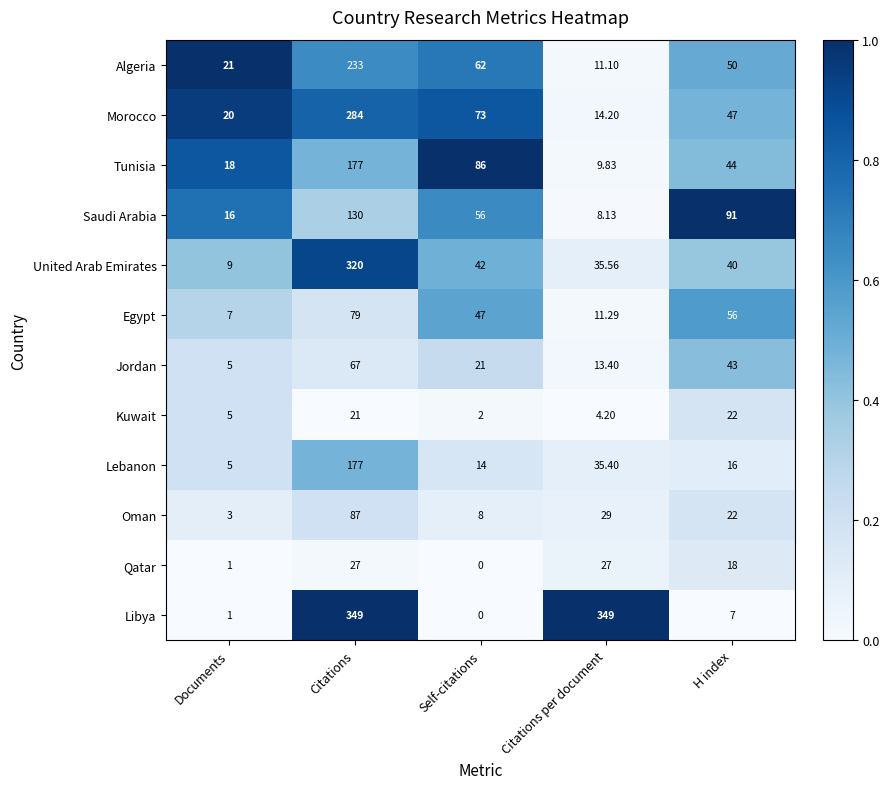

Where is Jordan nearest to the value 36?

H index